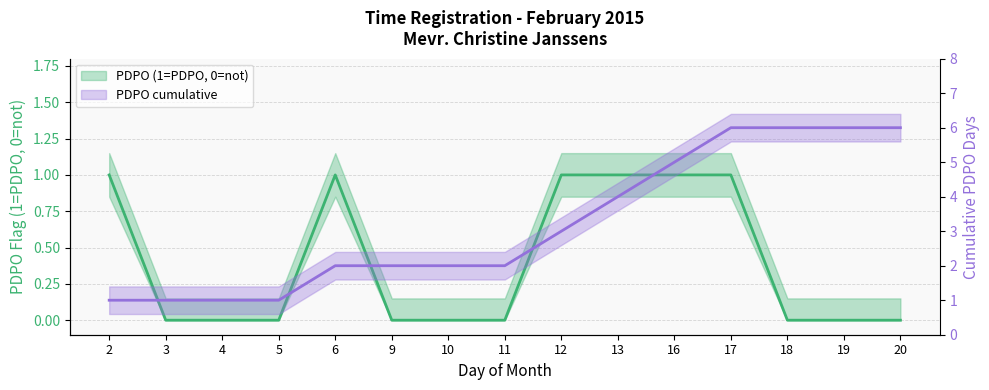

Rank the series by their maximum value, from lowest to highest.

PDPO (1=PDPO, 0=not), PDPO cumulative